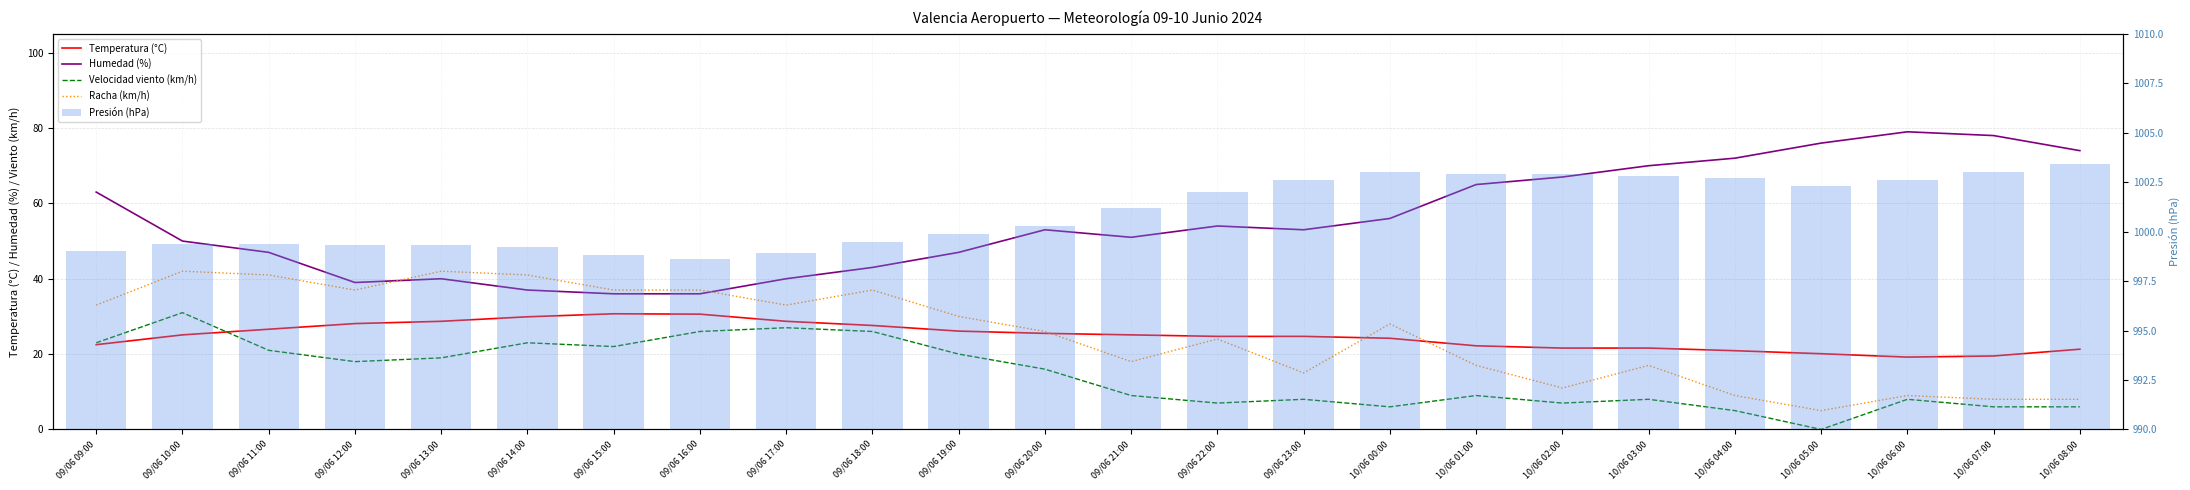

Does the chart contain any negative values?

No